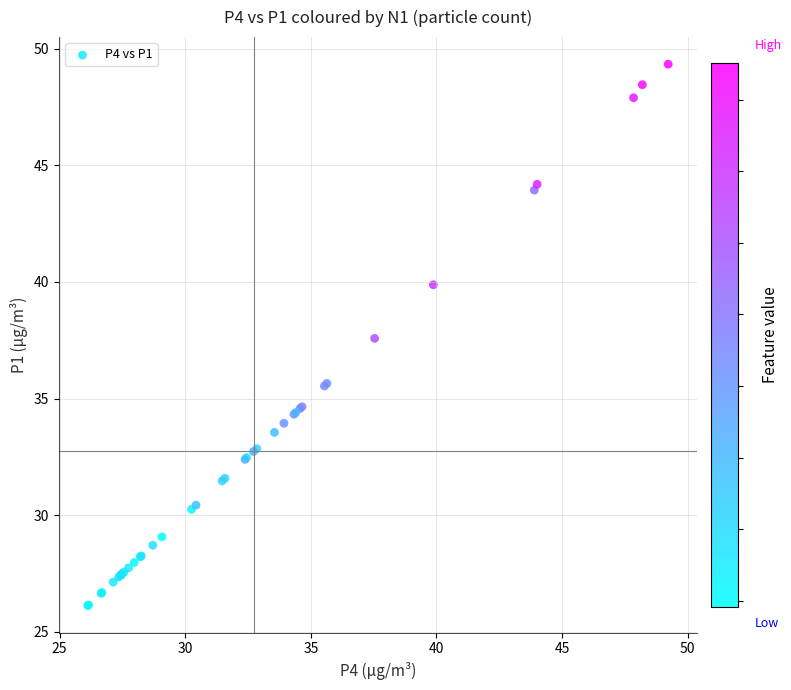

What Y value in the scatter plot is closest to 37?

37.6